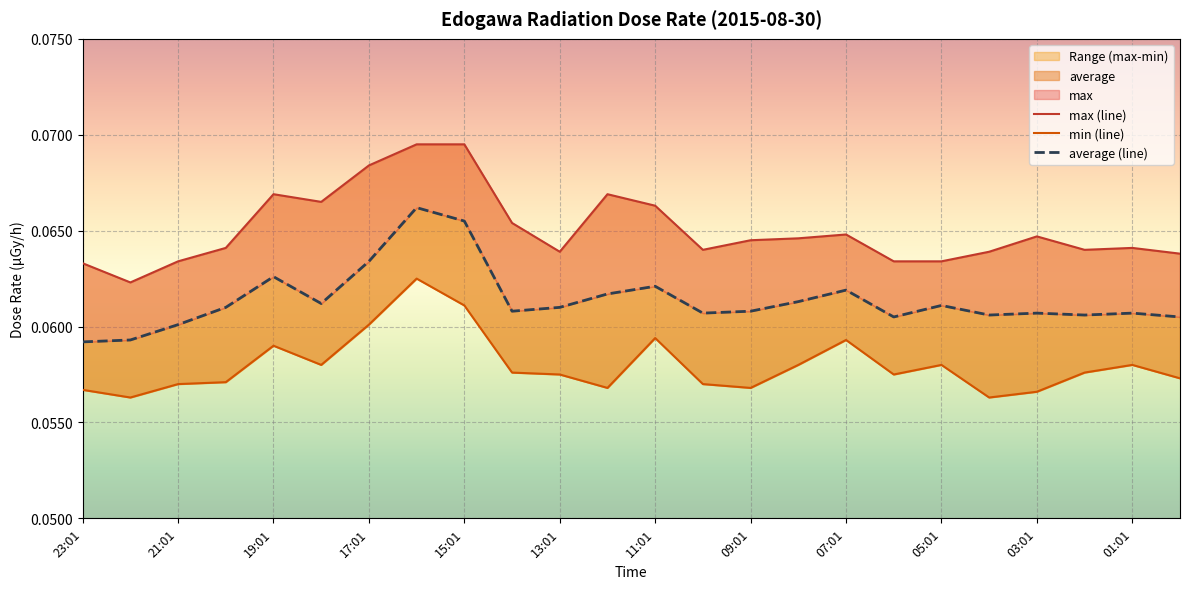

The average (line) series shows 0.1 at 09:01. True or false?

True